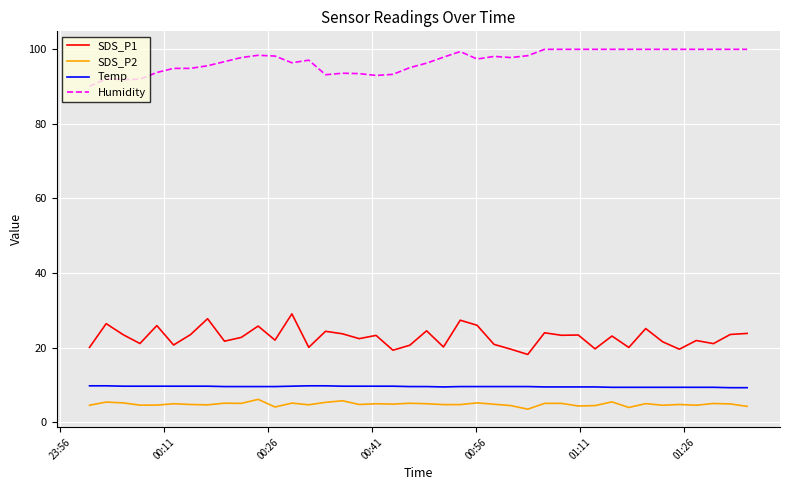

True or false: SDS_P2 and Temp cross at least once.

False